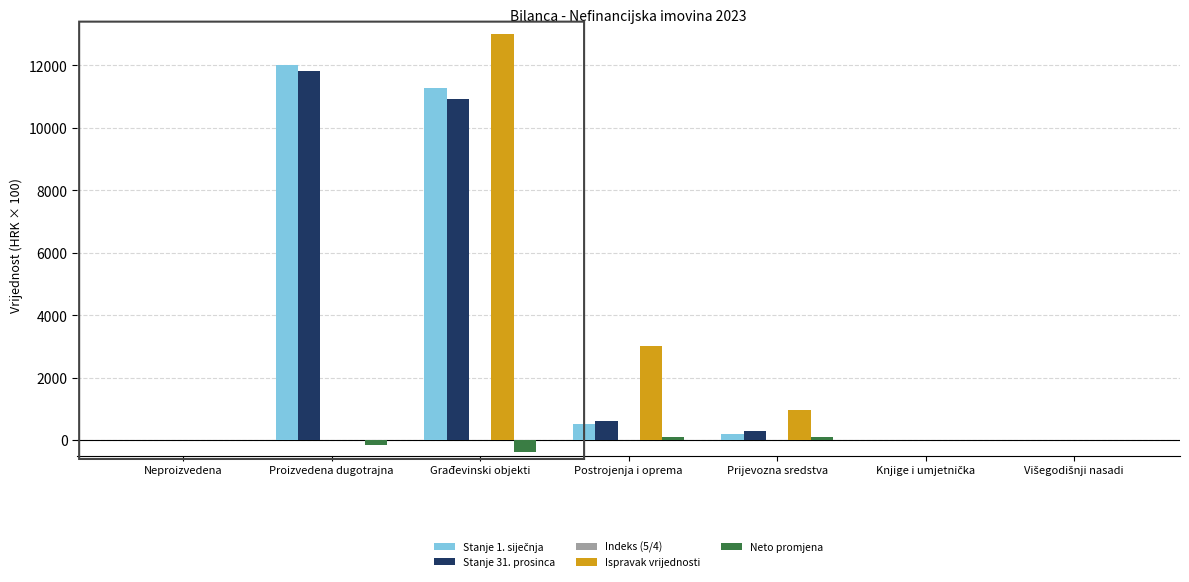

What are all the series names shown in the legend?

Stanje 1. siječnja, Stanje 31. prosinca, Indeks (5/4), Ispravak vrijednosti, Neto promjena